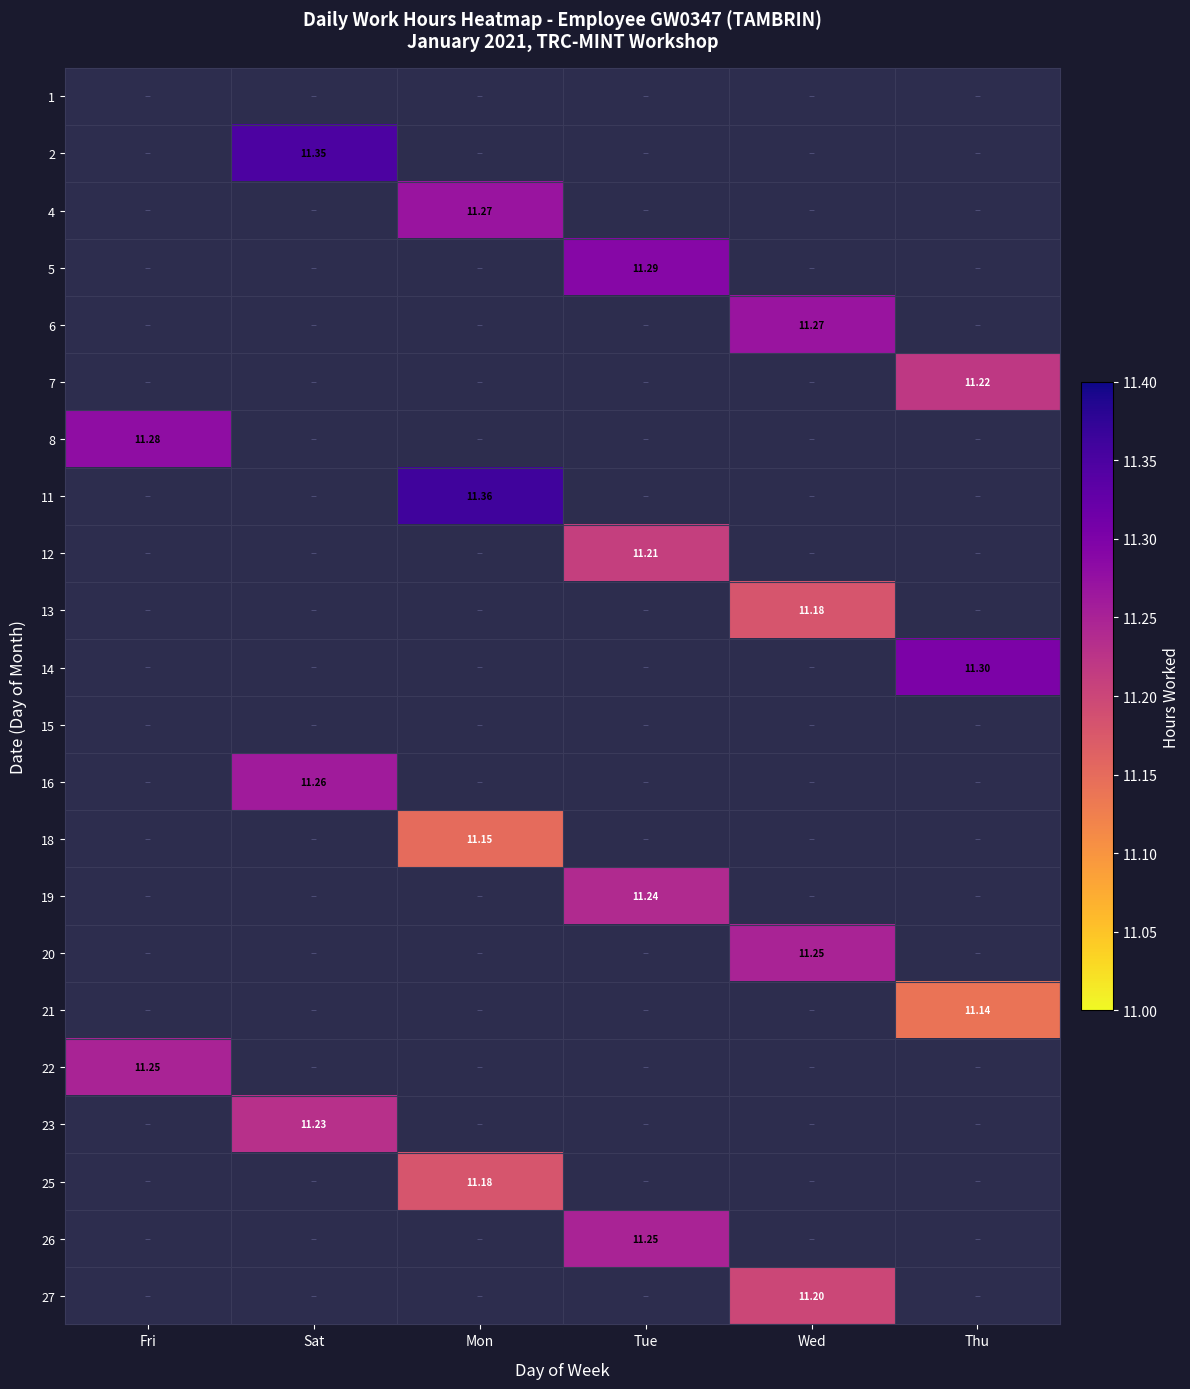

The 23 series shows 6.0 at Mon. True or false?

False